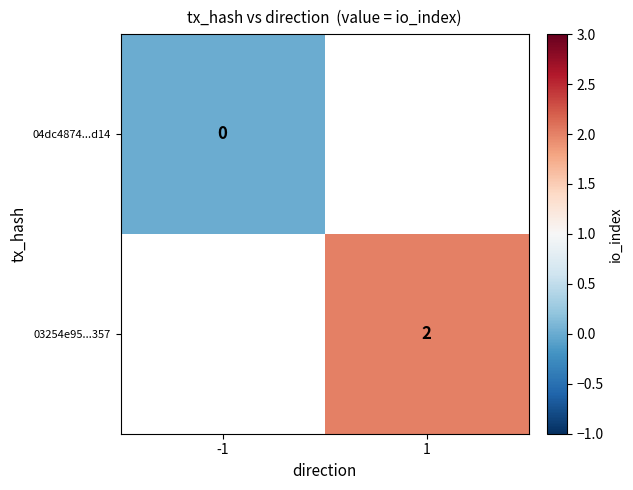

The 03254e95...357 series shows 1 at 1. True or false?

False